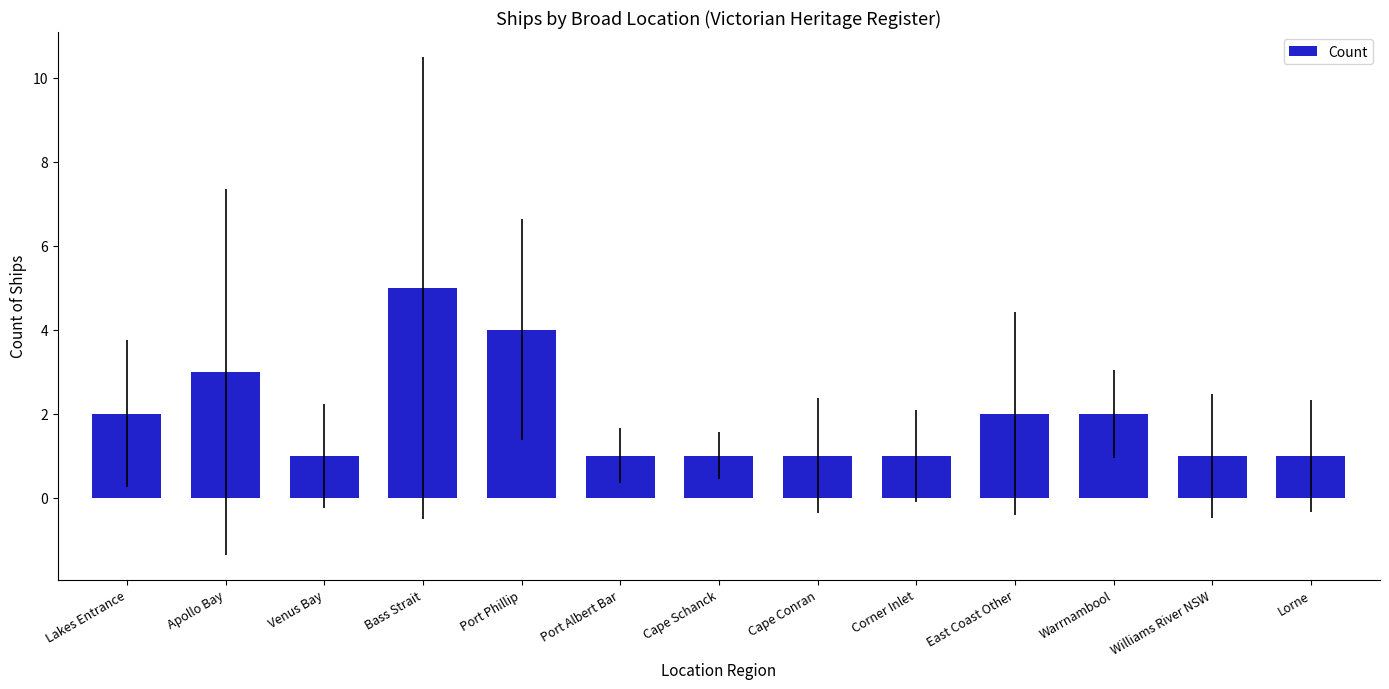

What is the ratio of the value at Williams River NSW to the value at Warrnambool?

0.5